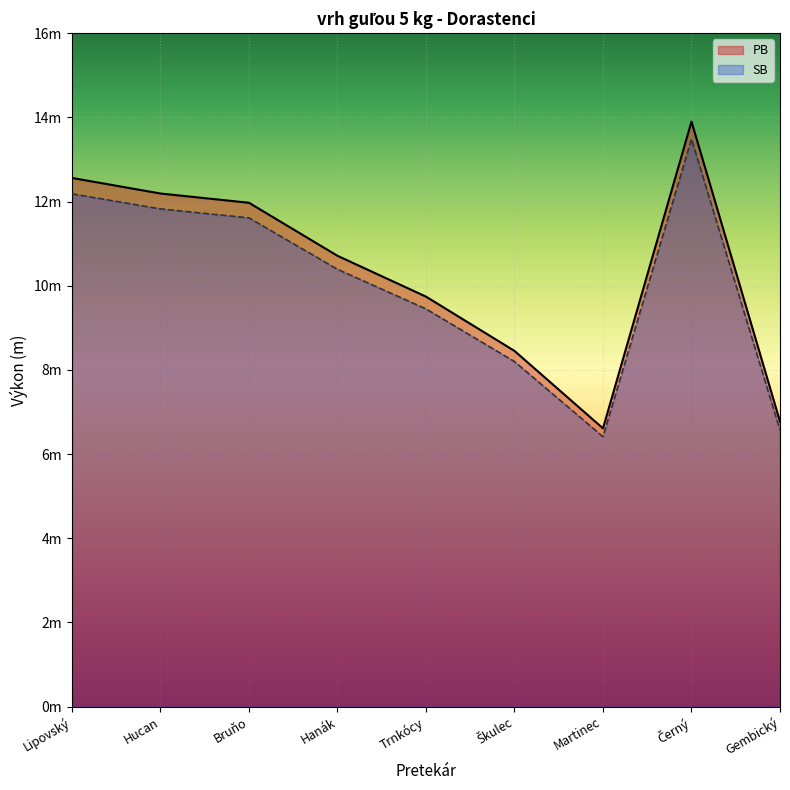

True or false: SB and PB intersect in this chart.

False